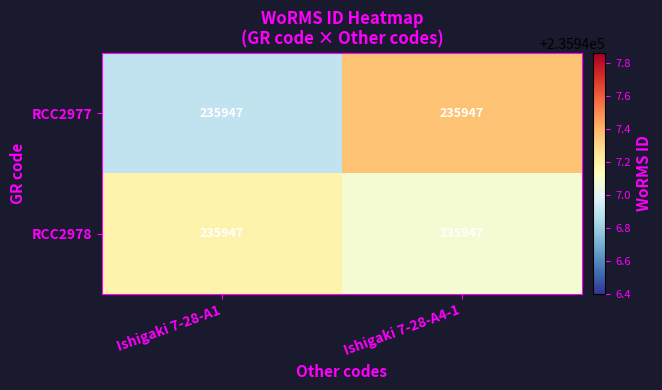

Which category has the highest value across all series?

Ishigaki 7-28-A4-1